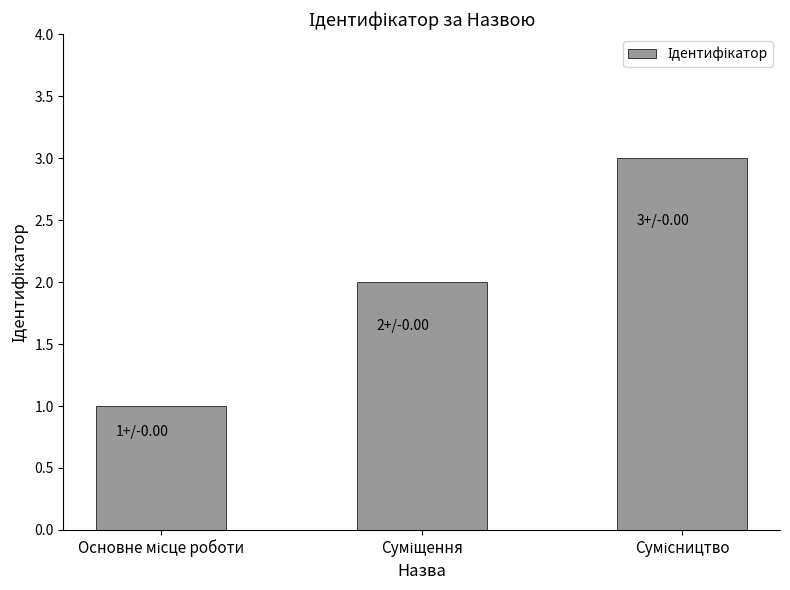

What is the value of the 2nd bar from the left?

2